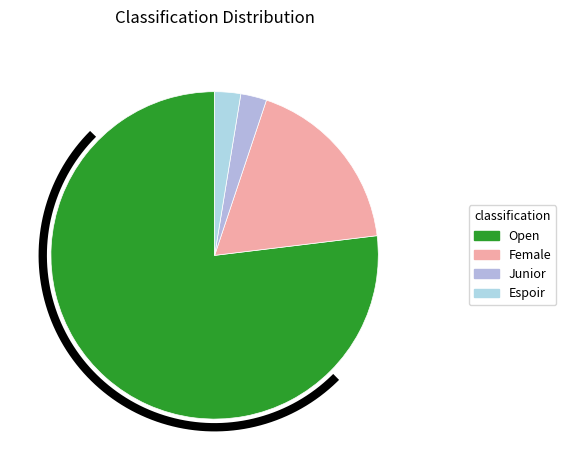

The Junior slice represents 12% of the pie. True or false?

False